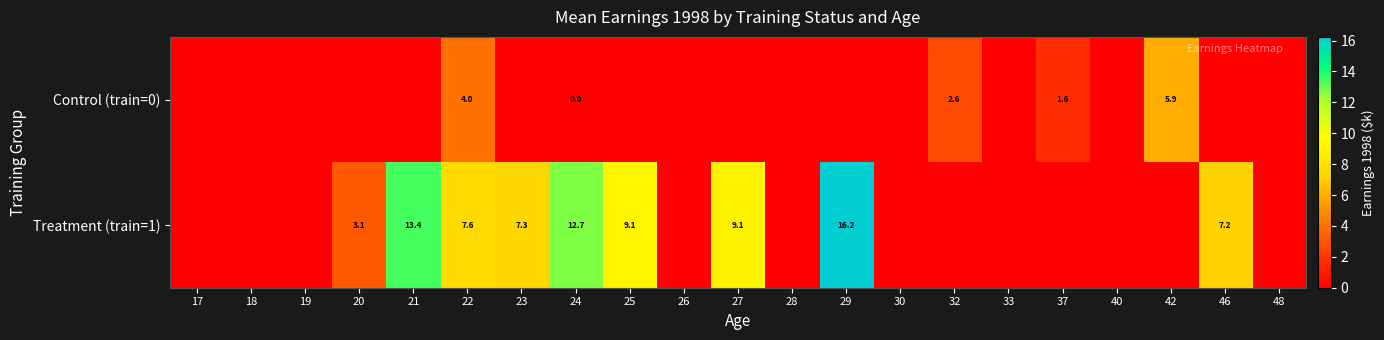

The value of Treatment (train=1) at 29 is 9.0. True or false?

False